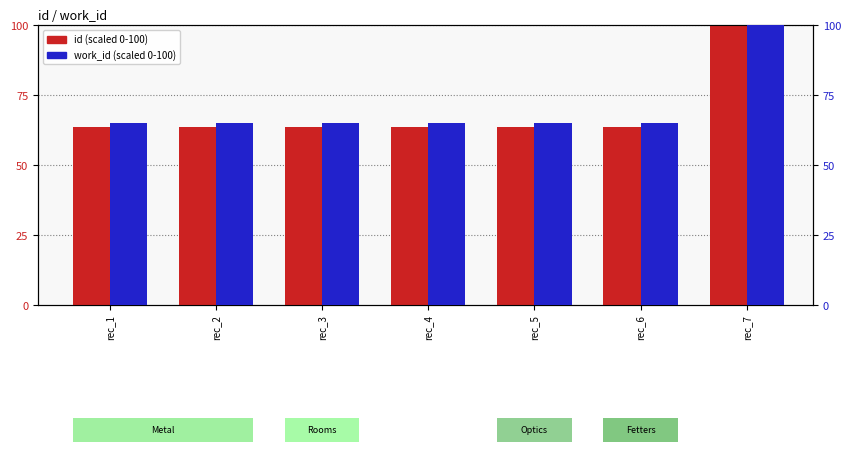

At which category is the sum across all series the highest?

rec_7